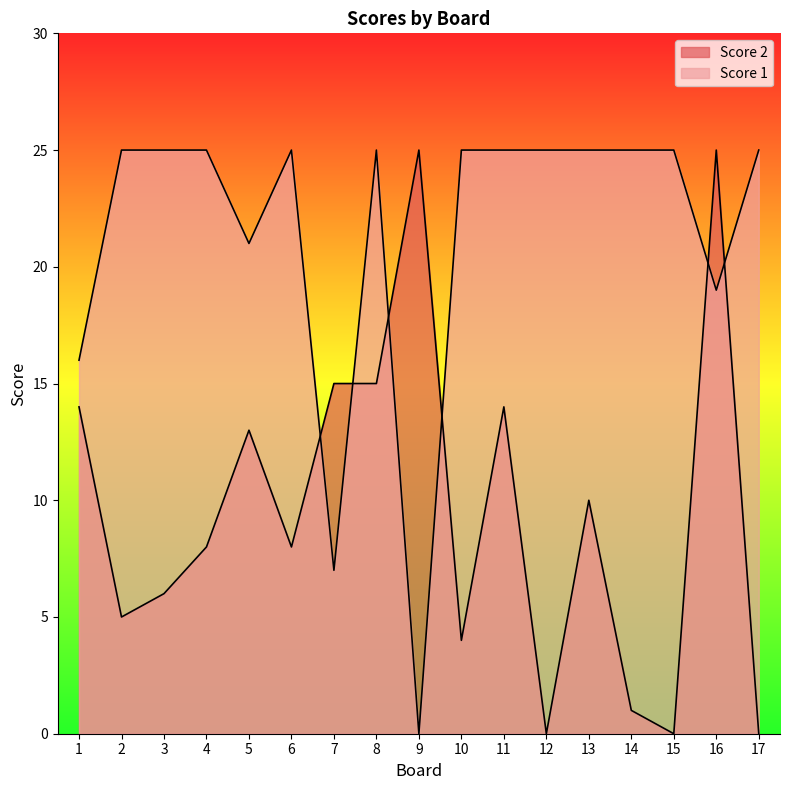

Rank the series by their maximum value, from lowest to highest.

Score 2, Score 1